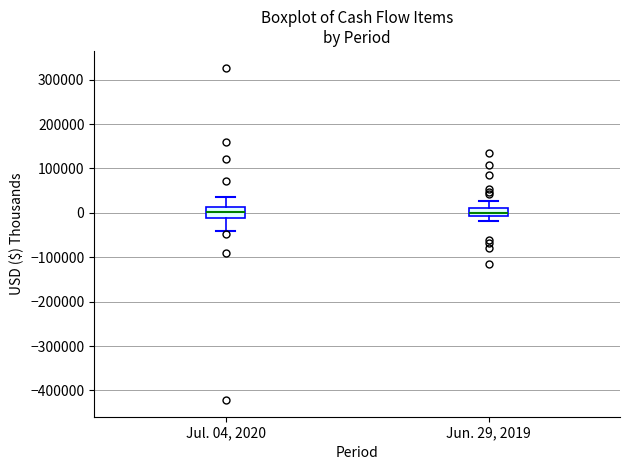

Reading left to right, read every box against the y-axis: the position of its median line, the range the box covers, and the ends of its whiskers. The values are not printed on the chart, so give them approximately, as read against the axis.

Jul. 04, 2020: median 0, box -10000 to 10000, whiskers -40000 to 40000
Jun. 29, 2019: median 0, box -10000 to 10000, whiskers -20000 to 30000